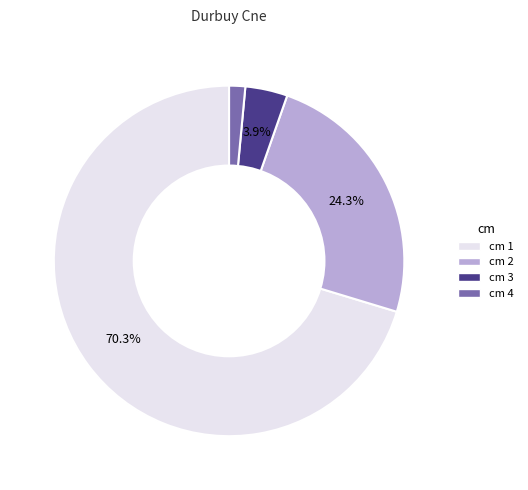

Is there a majority slice in this chart?

Yes